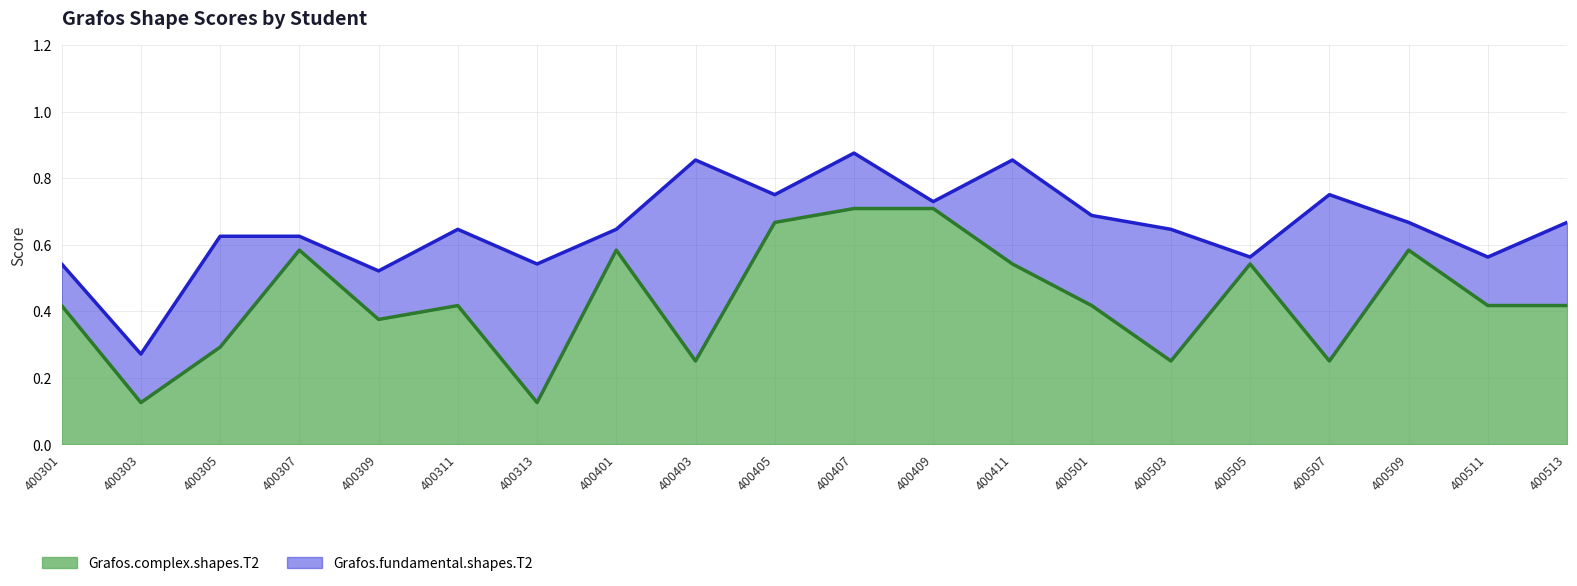

Is it true that Grafos.complex.shapes.T2 equals 0.8 at 400509?

False